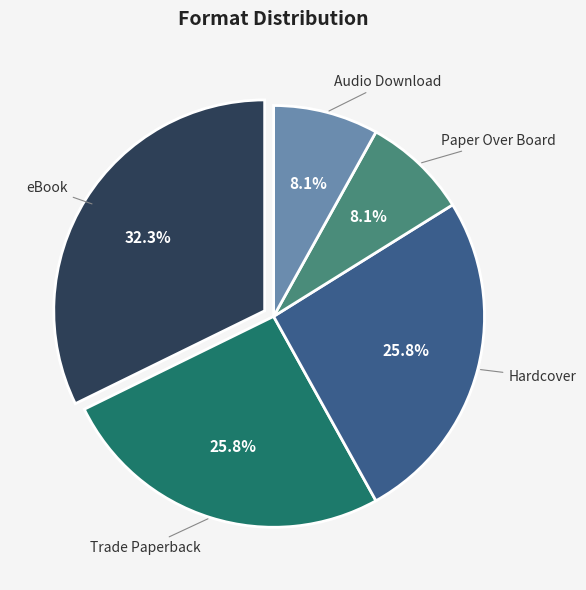

Is there a majority slice in this chart?

No